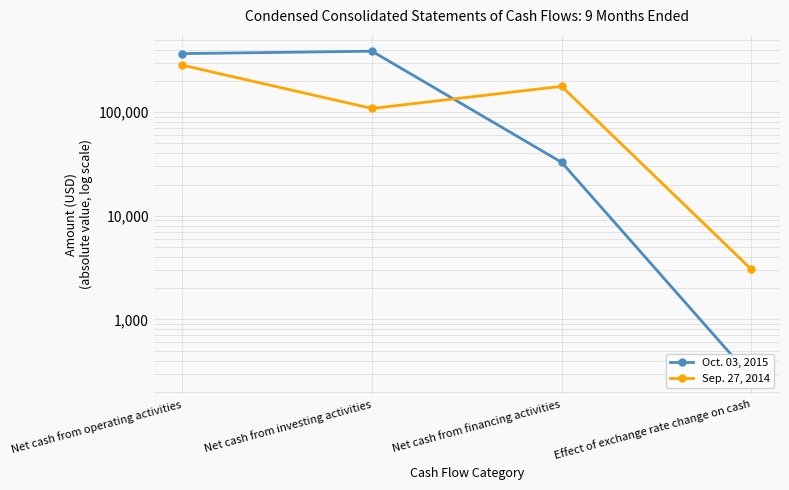

What are all the series names shown in the legend?

Oct. 03, 2015, Sep. 27, 2014